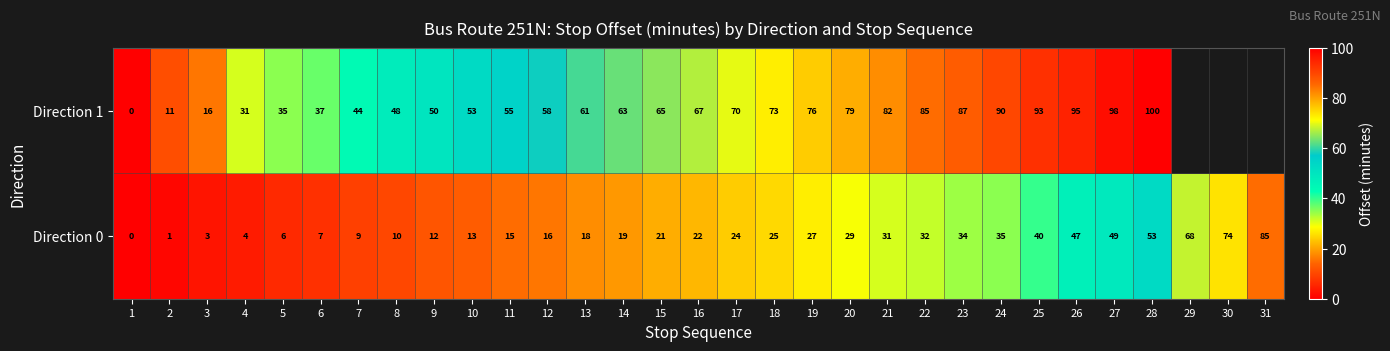

Rank the categories by Direction 0 value from lowest to highest.

1, 2, 3, 4, 5, 6, 7, 8, 9, 10, 11, 12, 13, 14, 15, 16, 17, 18, 19, 20, 21, 22, 23, 24, 25, 26, 27, 28, 29, 30, 31